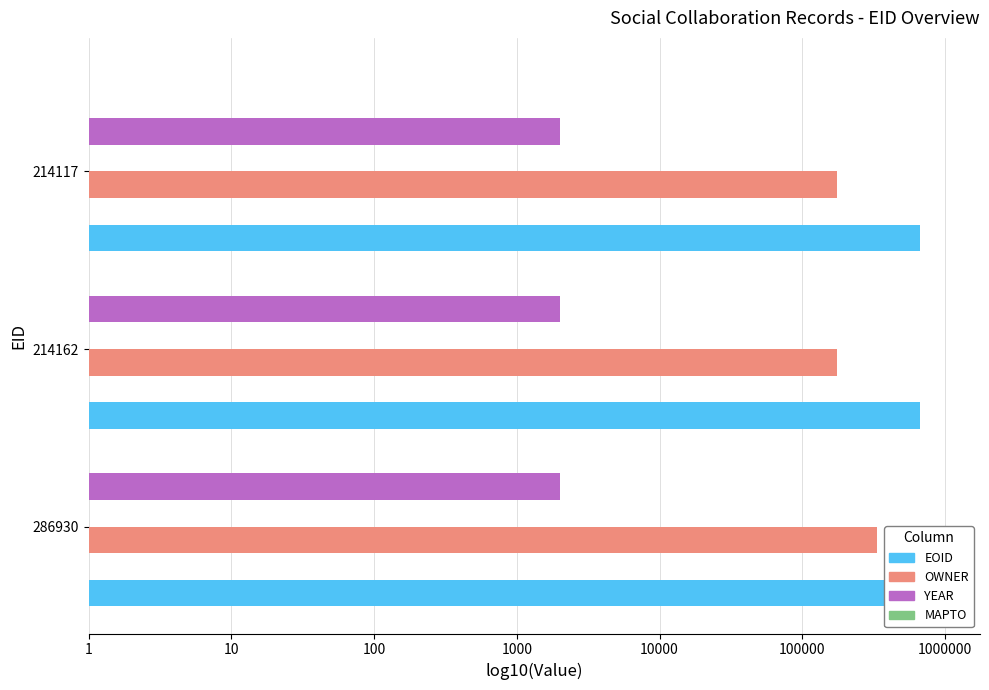

Read the EOID value at 214117.

5.8